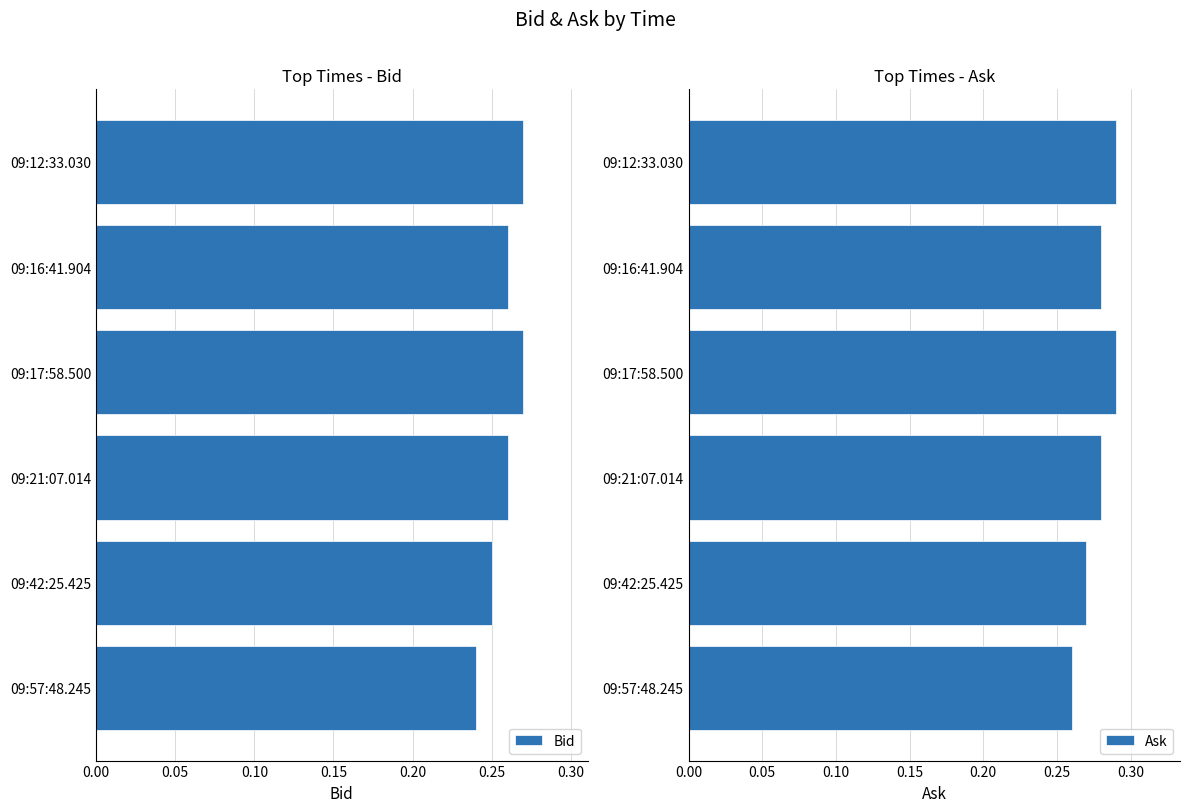

Count the Bid values in the range 0 to 1.

6